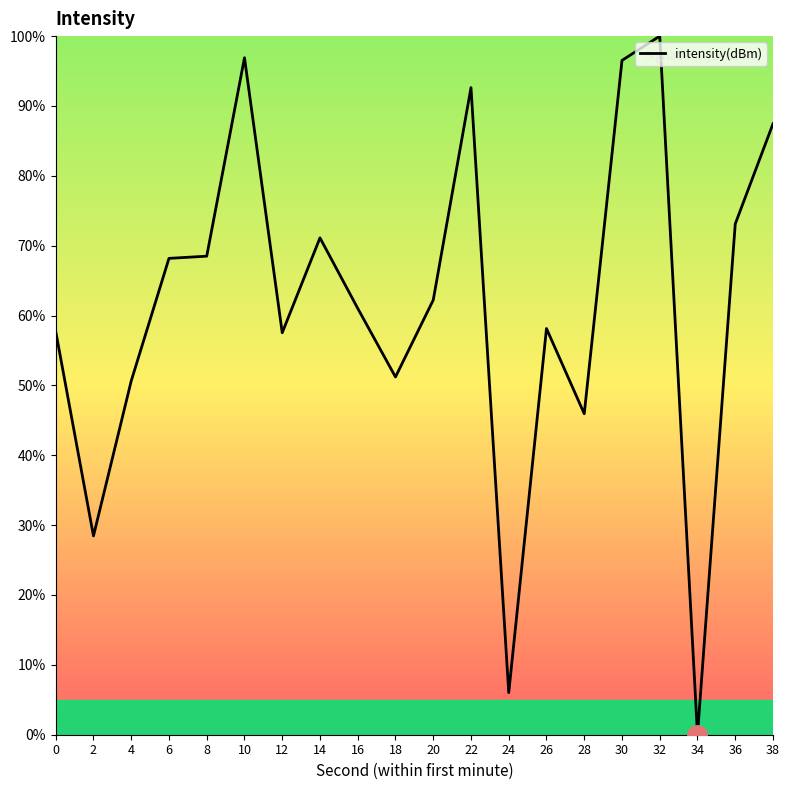

The value at 20 is 93.1. True or false?

False